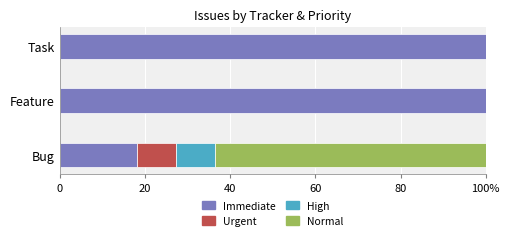

What are all the series names shown in the legend?

Immediate, Urgent, High, Normal